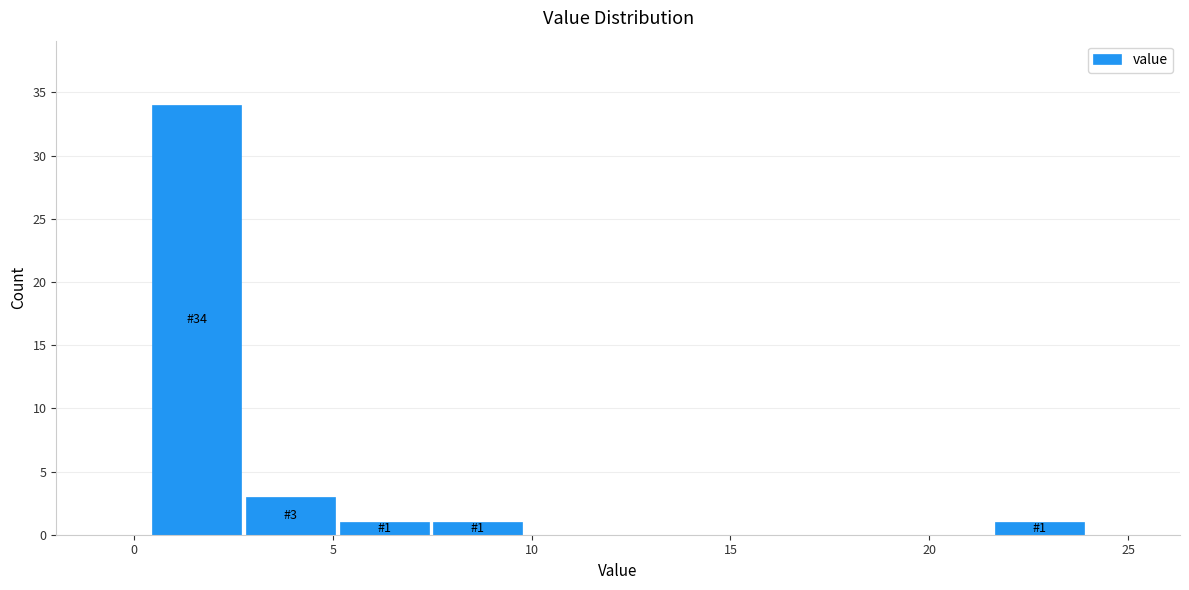

Which range on the x-axis has the tallest bar?

0.5 to 3.0